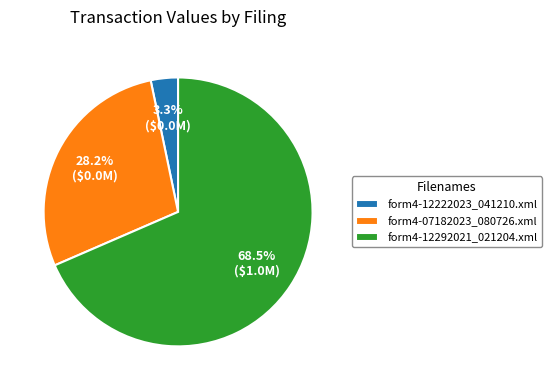

Is it true that form4-07182023_080726.xml is 41% of the pie?

False